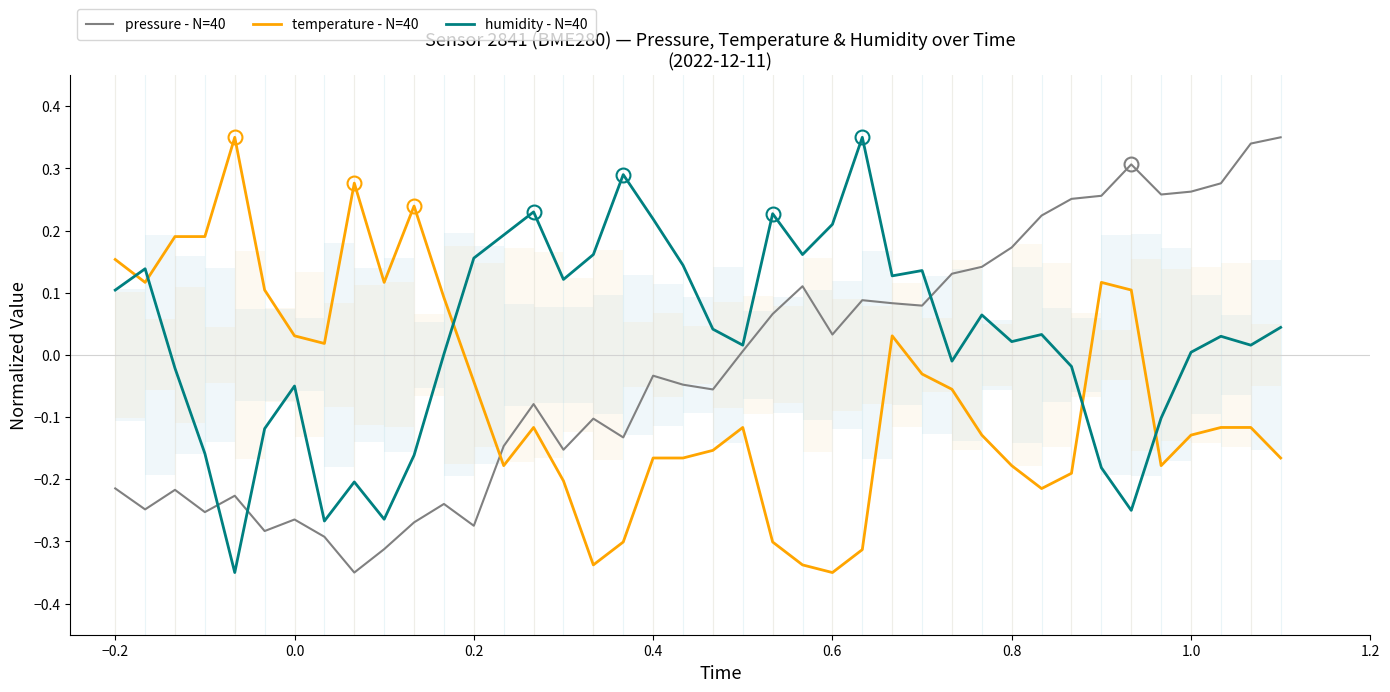

How many times do humidity - N=40 and temperature - N=40 cross each other?

5